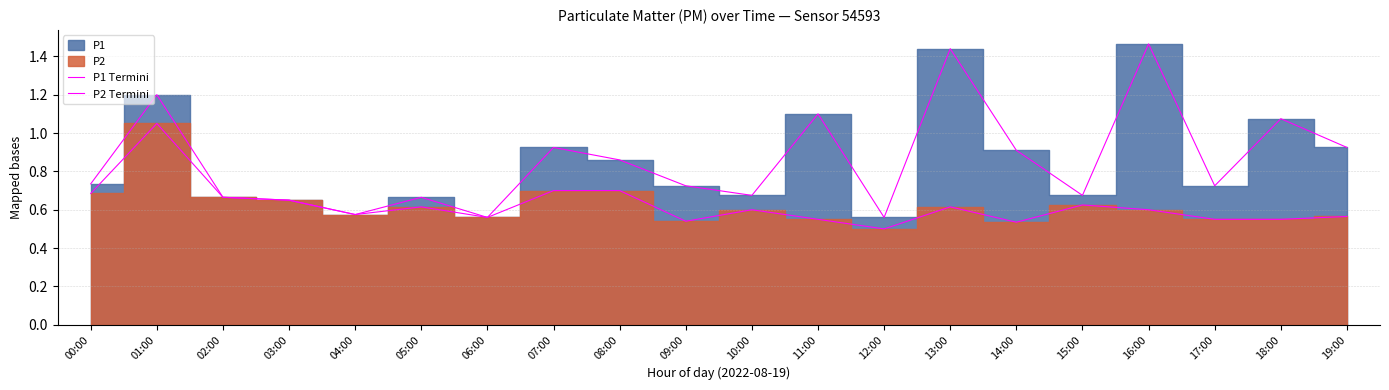

How many lines are shown in the chart?

2